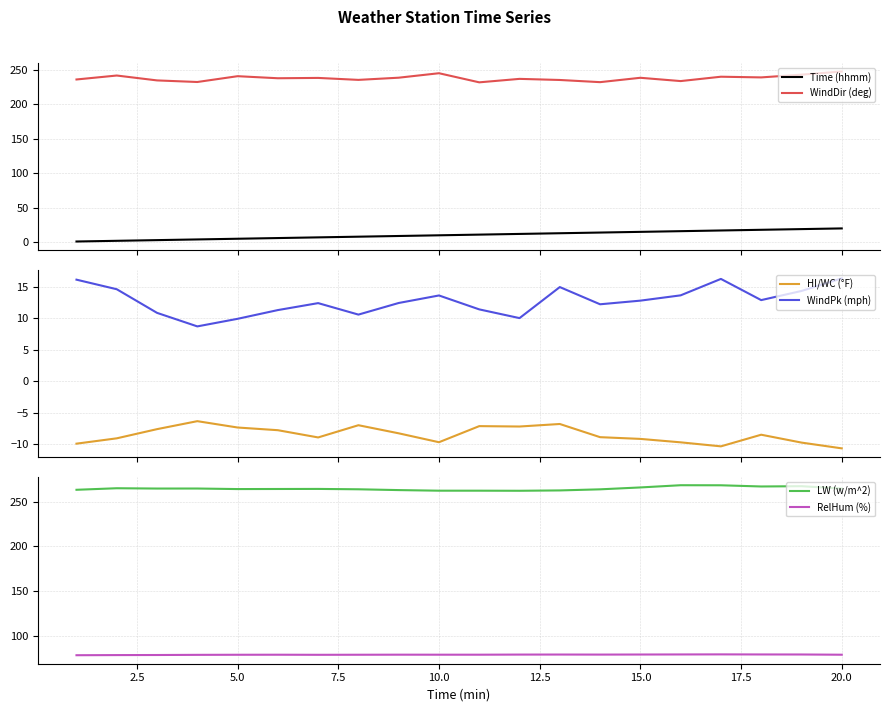

What is the greatest value displayed?

268.4